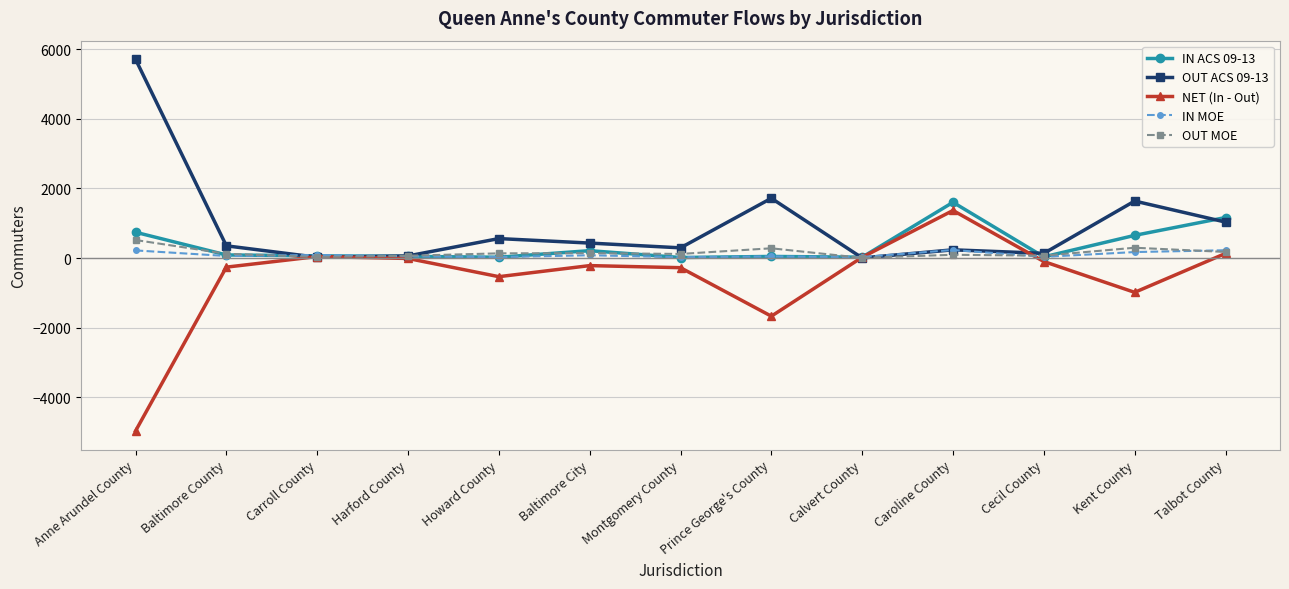

How many values in the NET (In - Out) series are below -218?

6